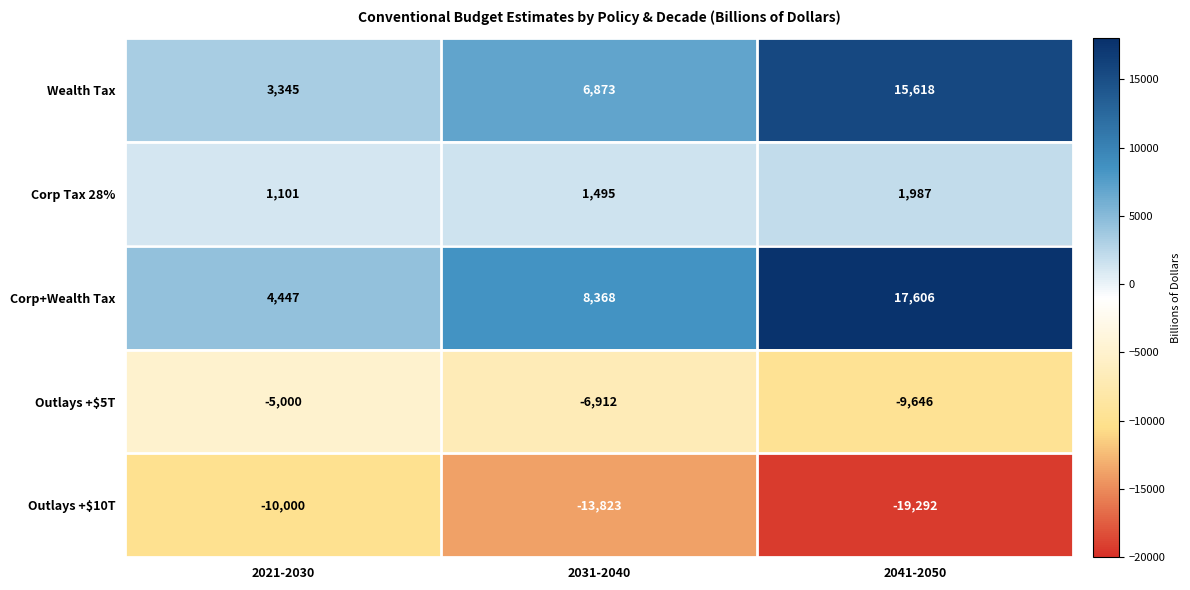

Count the number of data series in this chart.

5